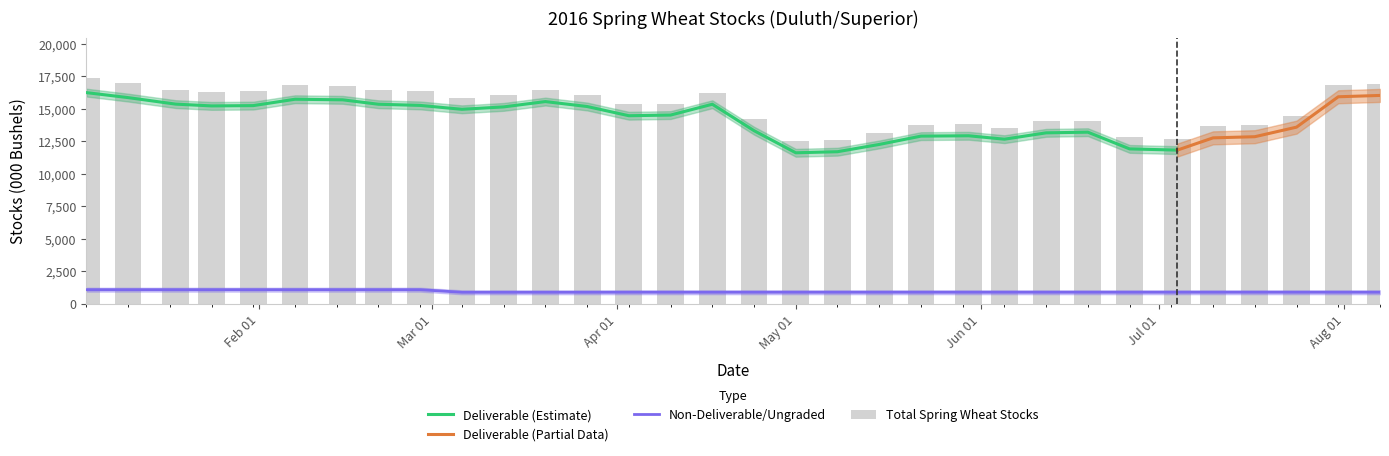

What is the minimum value shown in the chart?

886